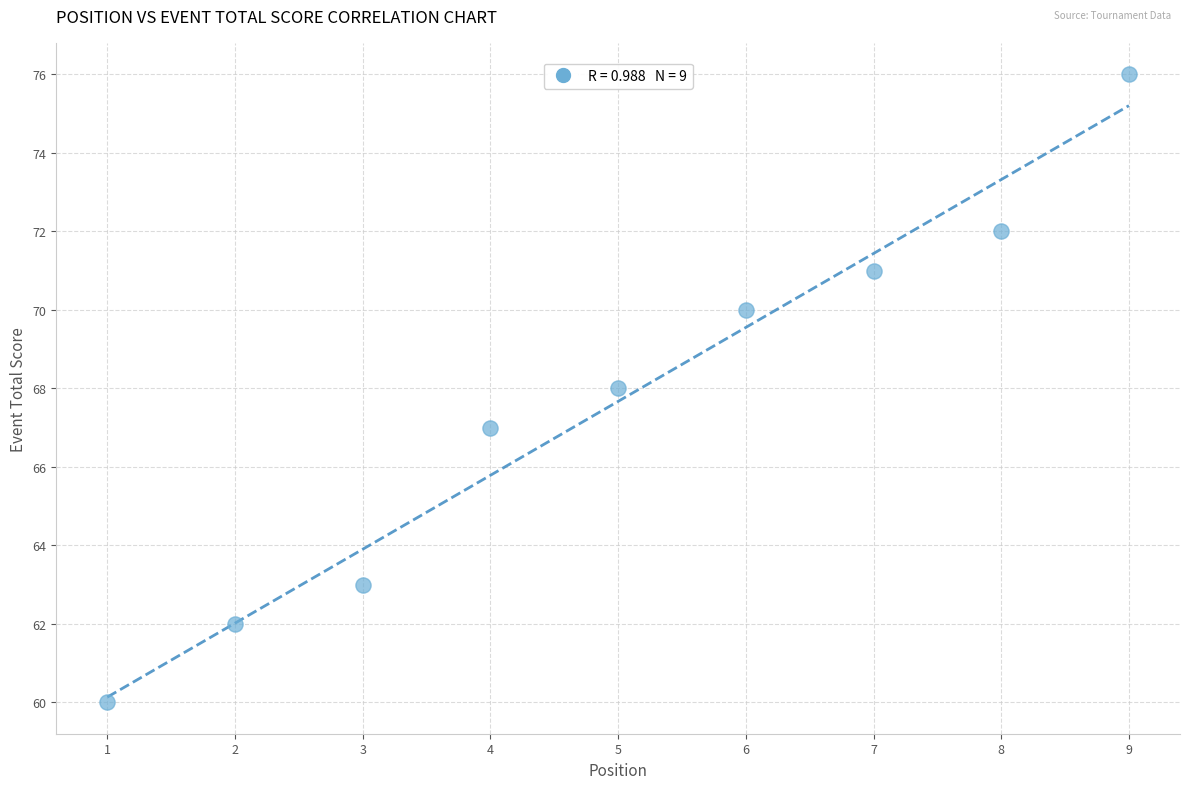

What is the average Y value?

68